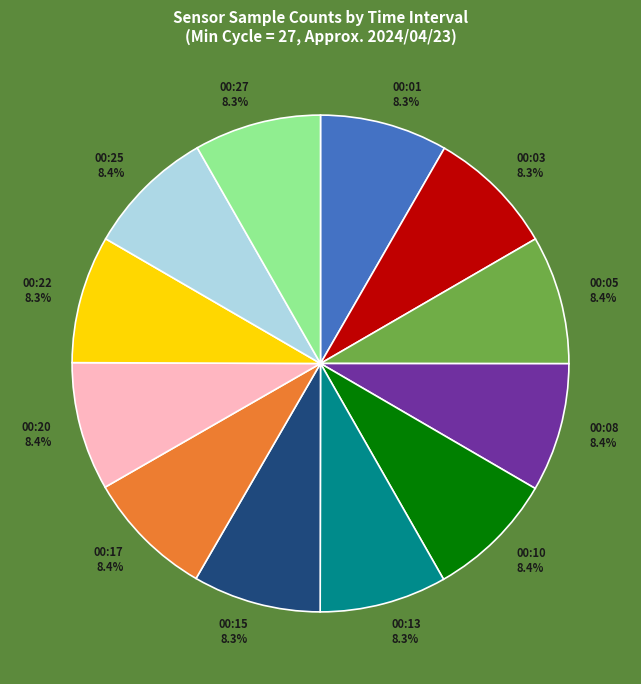

How many slices are in this pie chart?

12